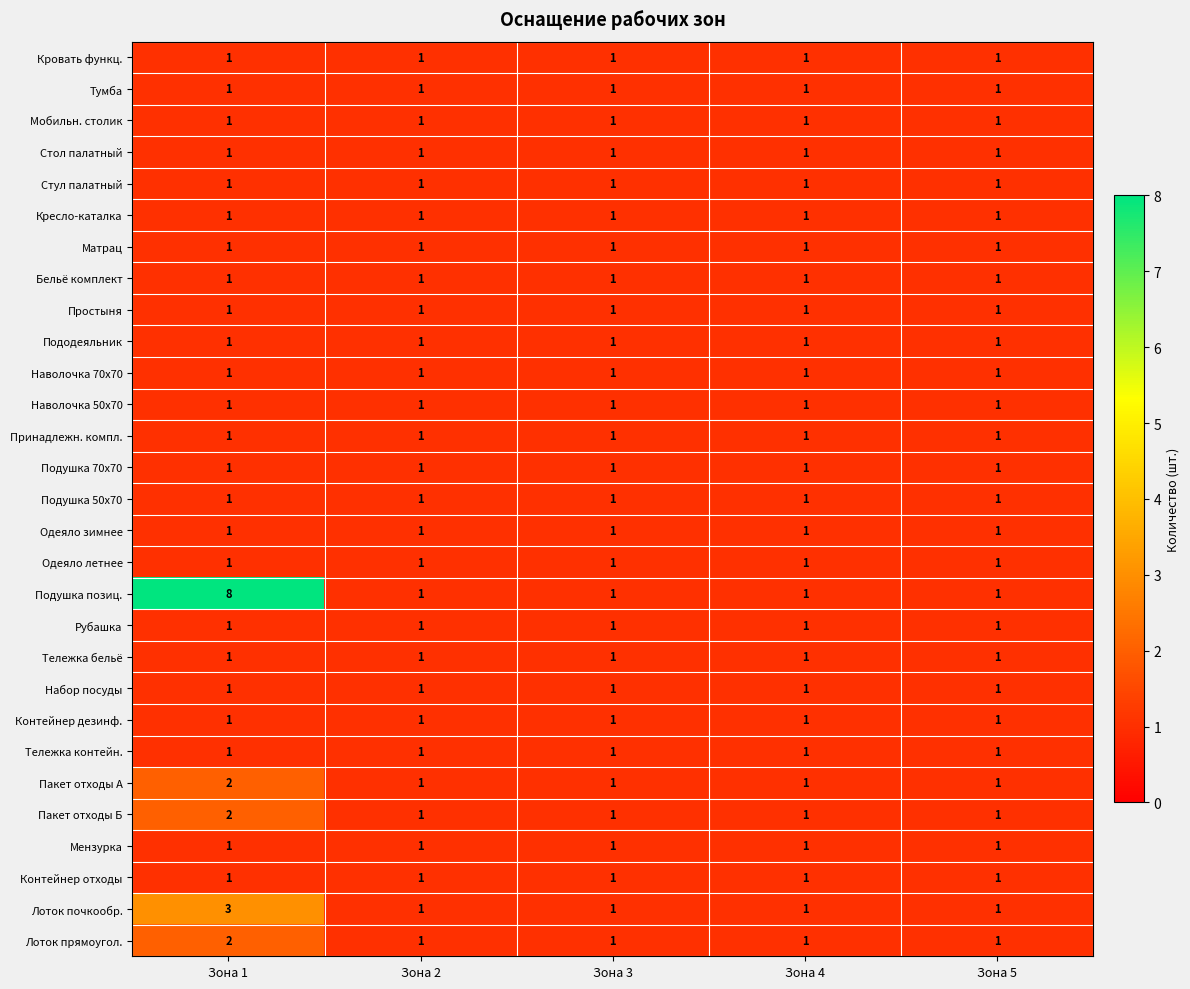

What is the total value across all series at Зона 3?

29